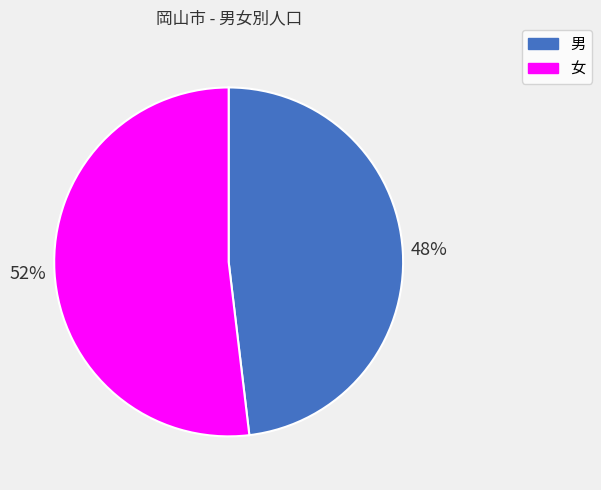

Approximately how many times larger is the value at 男 compared to 女?

0.9